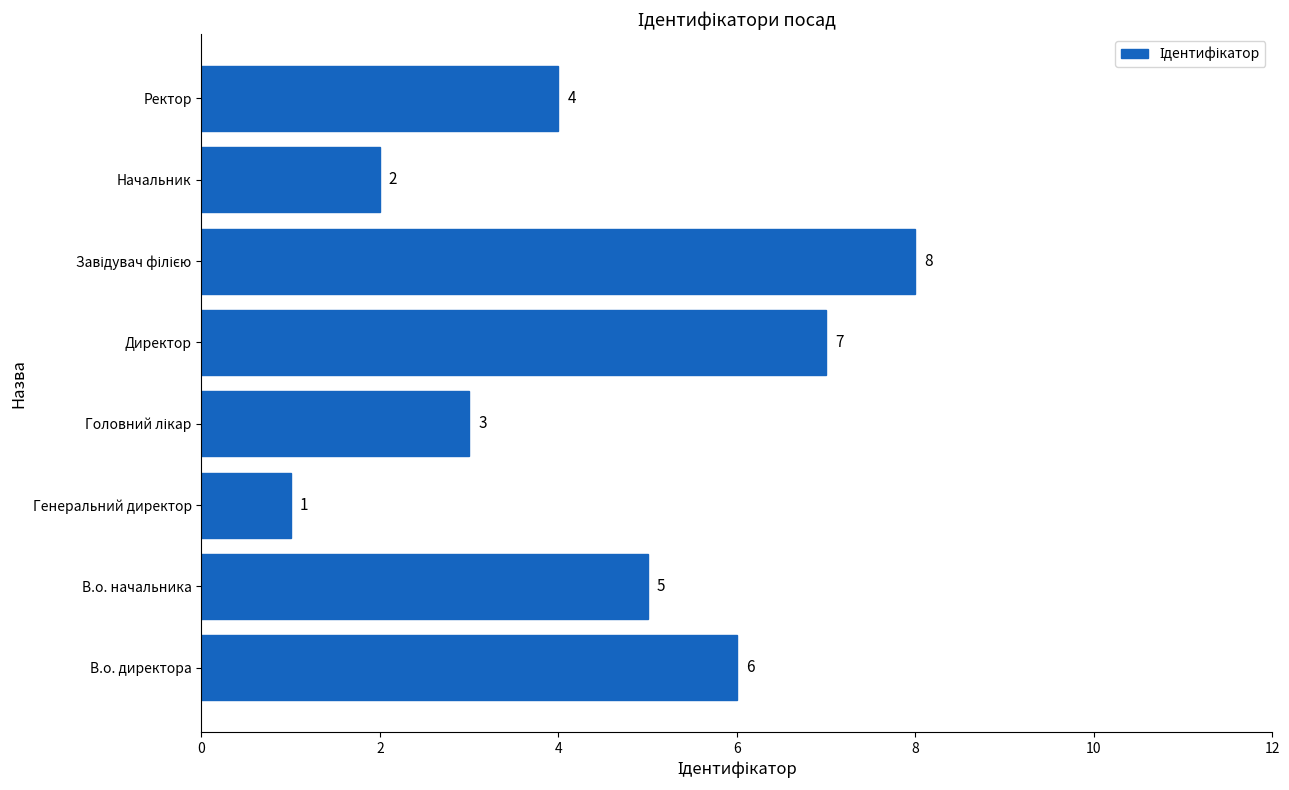

True or false: the data shows 2 at Начальник.

True